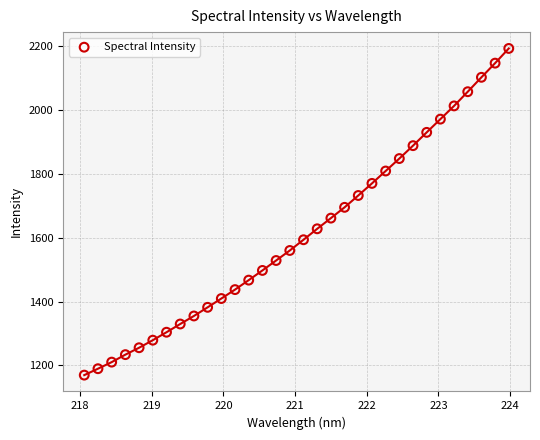

What is the range of X values (max minus min)?

5.9